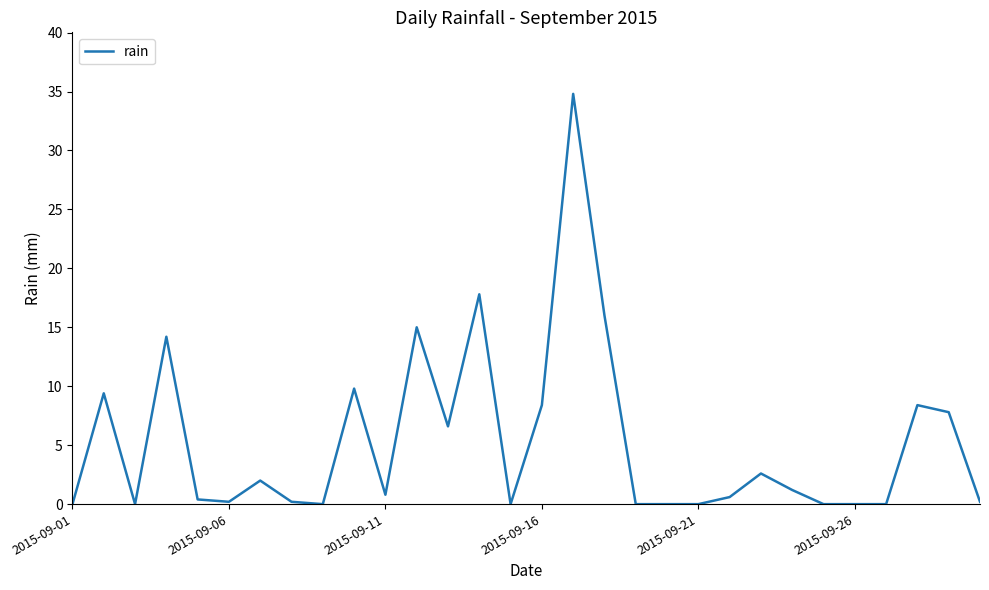

What is the difference between the maximum and minimum values?

34.8